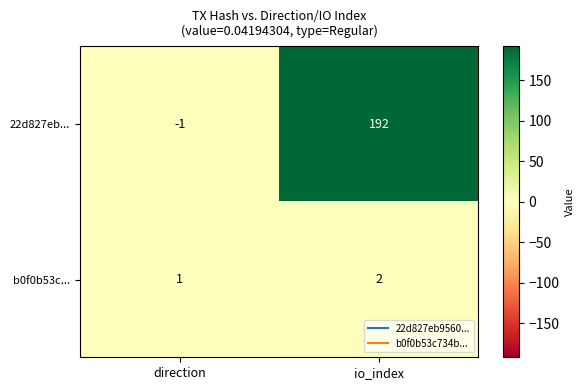

Rank the series by their maximum value, from highest to lowest.

22d827eb..., b0f0b53c...